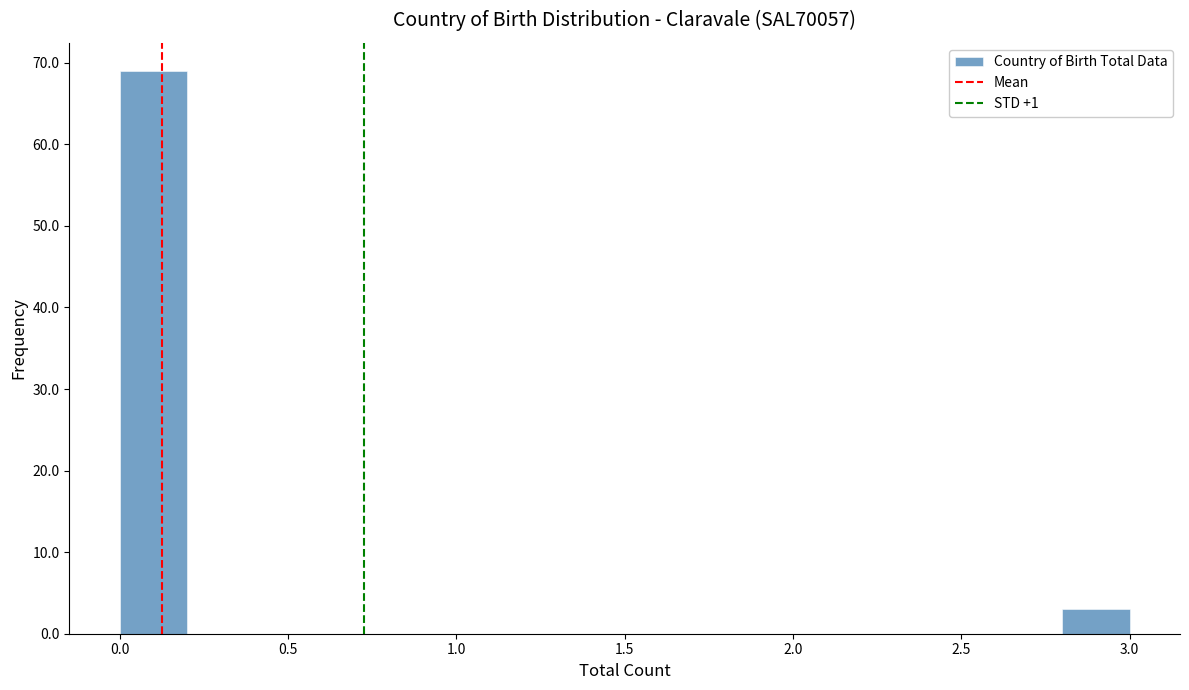

Which range on the x-axis has the tallest bar?

0.0 to 0.2